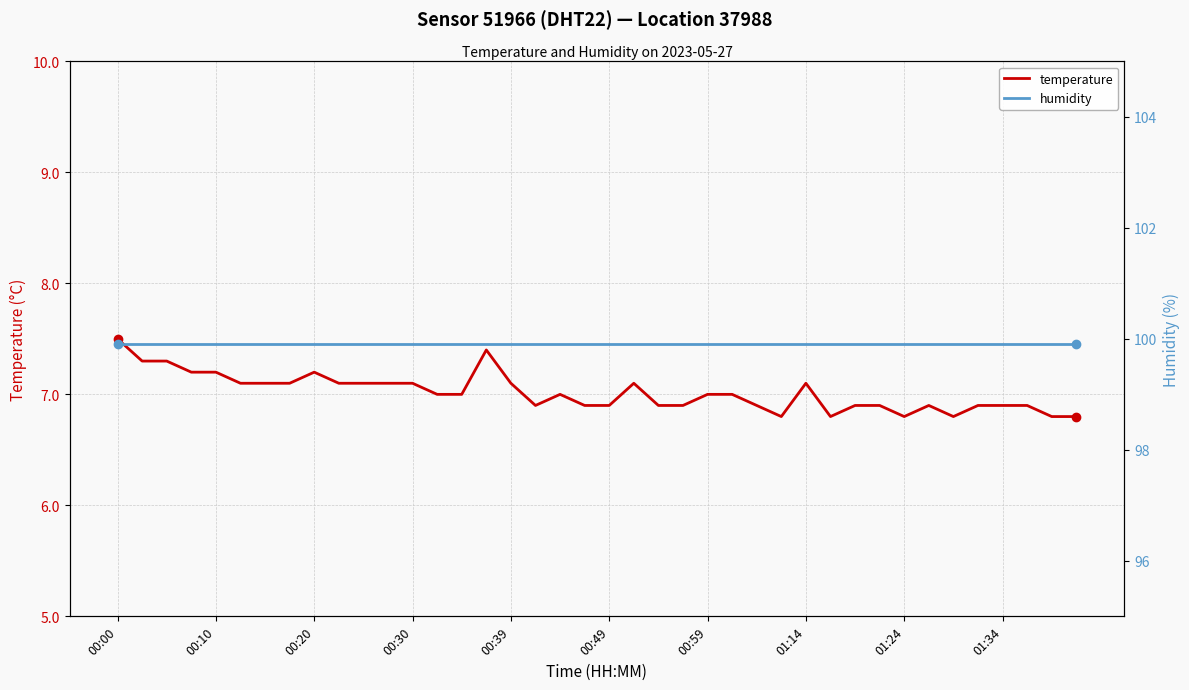

The value of temperature at 39 is 9.8. True or false?

False